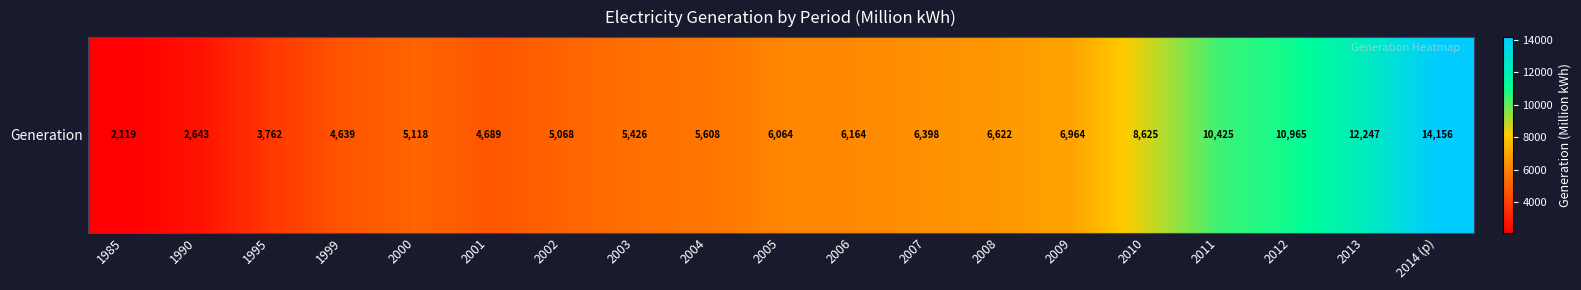

Between 2011 and 2001, which is larger?

2011